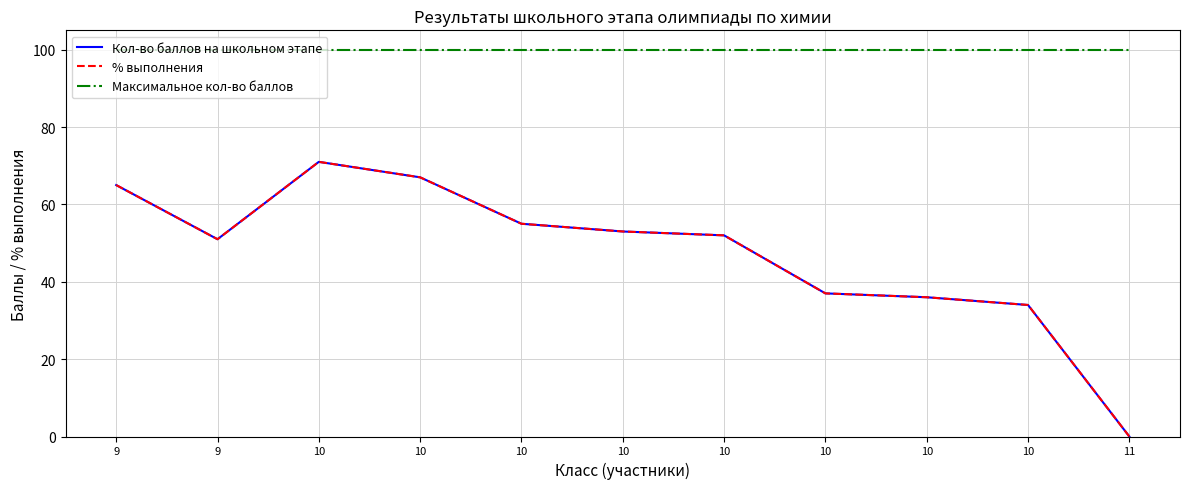

True or false: Максимальное кол-во баллов and % выполнения cross at least once.

False